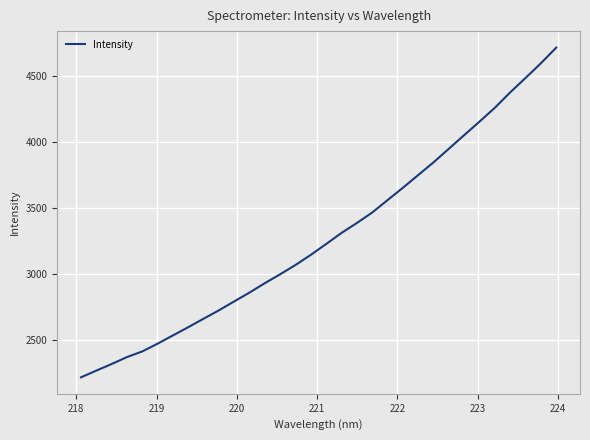

What is the average value?

3288.1